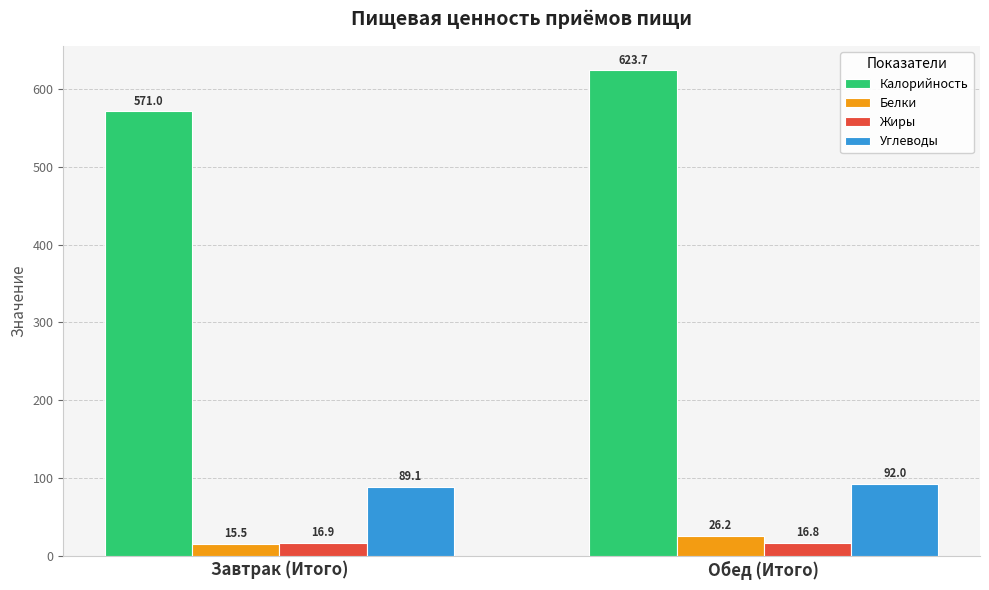

What is the smallest value displayed?

15.5